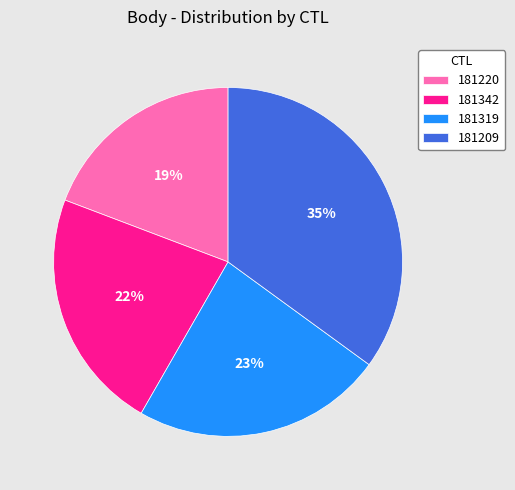

The 181209 slice represents 35% of the pie. True or false?

True